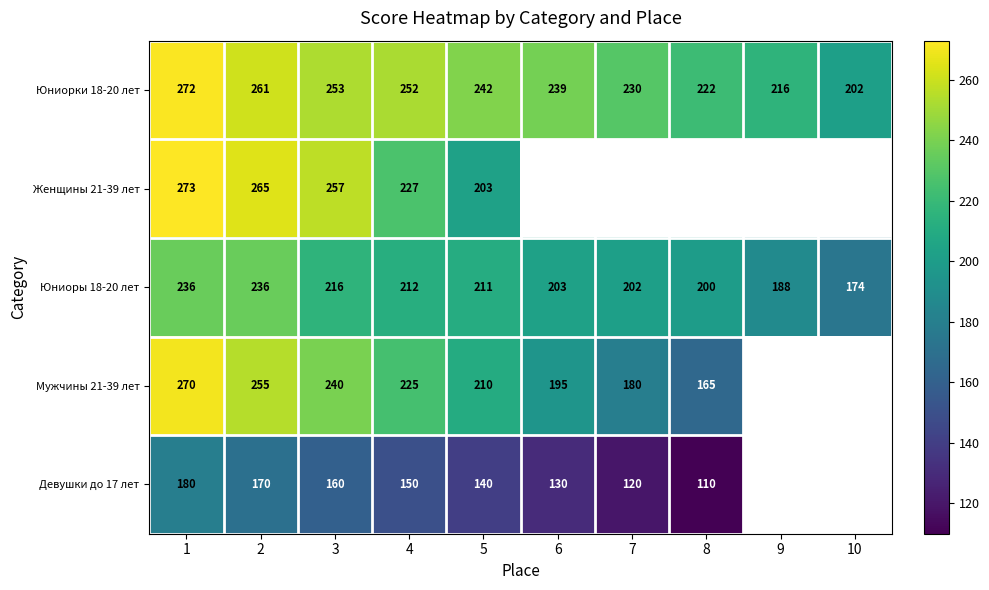

At which category is the sum across all series the highest?

1